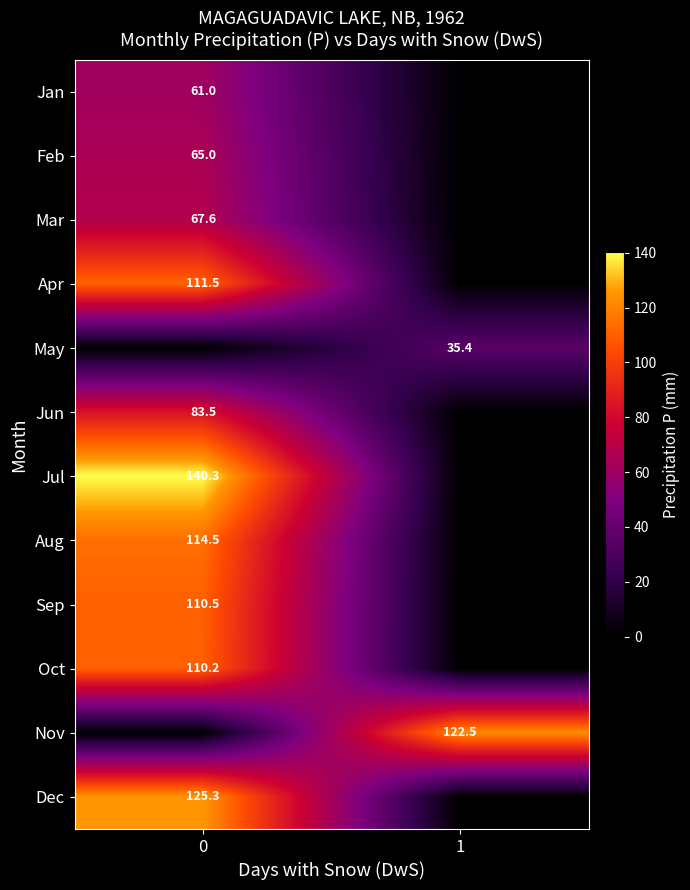

Is it true that May equals 46.8 at 1?

False